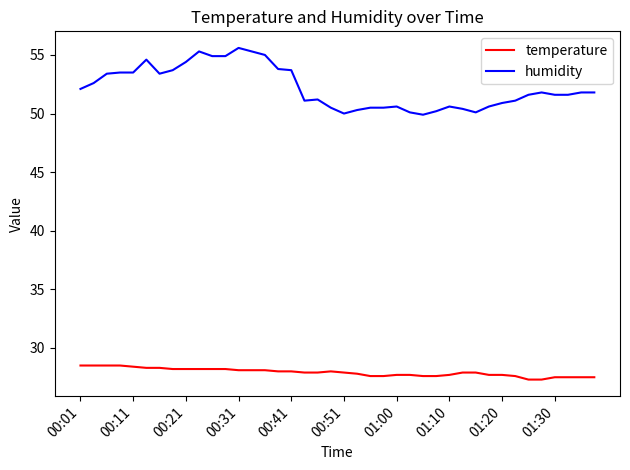

True or false: humidity and temperature intersect in this chart.

False